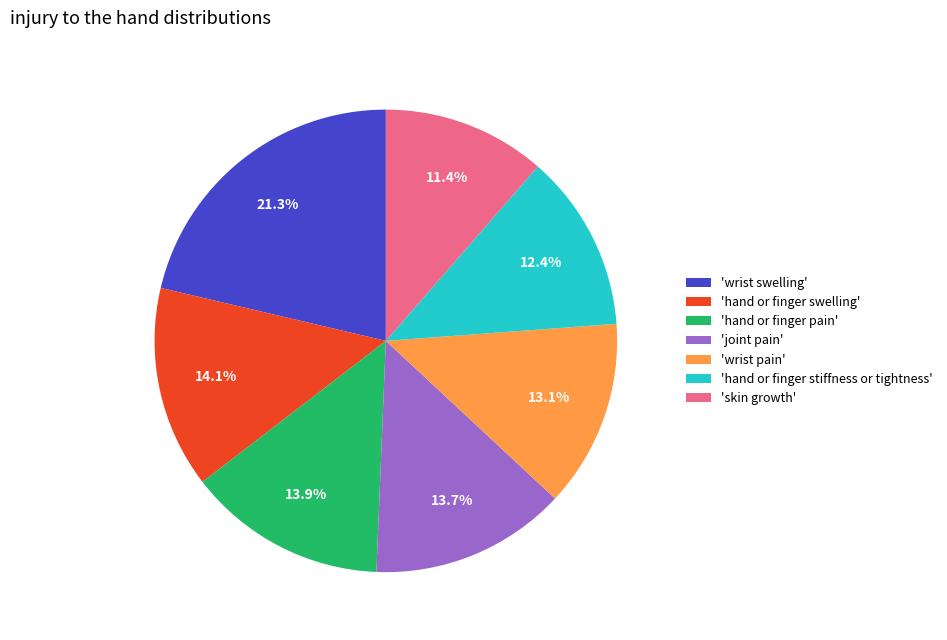

Is there a majority slice in this chart?

No